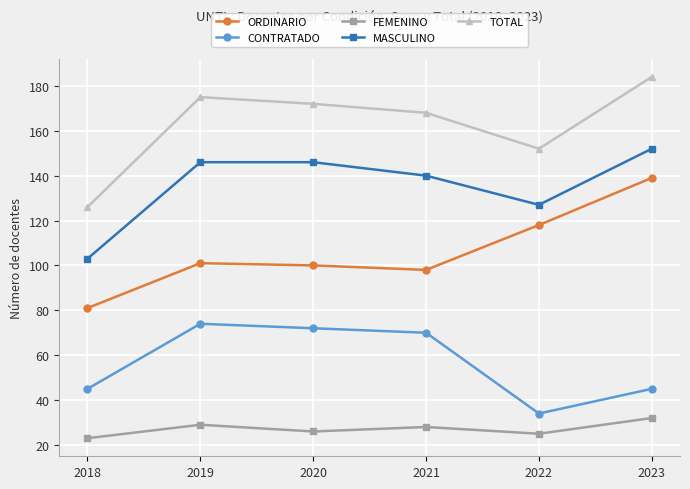

What is the total value across all series at 2020?

516